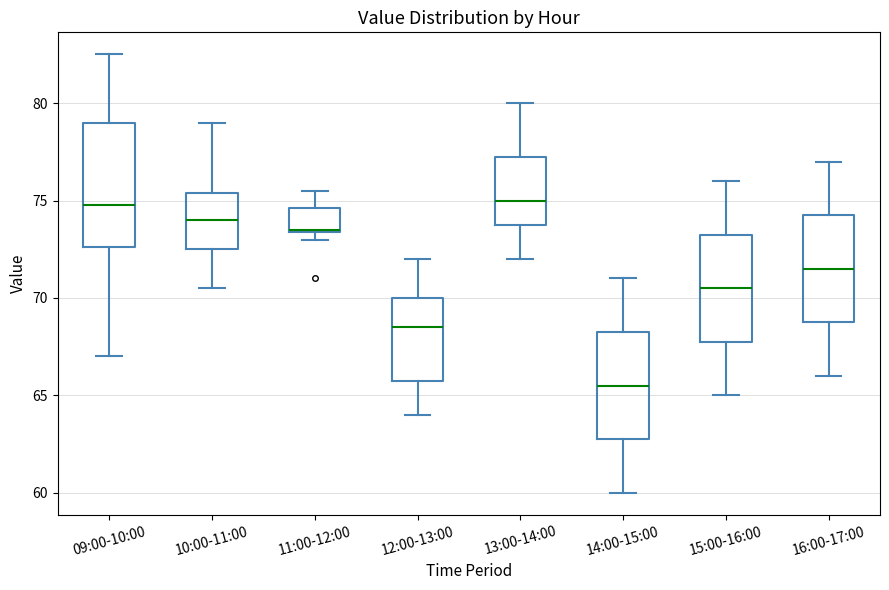

Reading left to right, read every box against the y-axis: the position of its median line, the range the box covers, and the ends of its whiskers. The values are not printed on the chart, so give them approximately, as read against the axis.

09:00-10:00: median 75.0, box 72.5 to 79.0, whiskers 67.0 to 82.5
10:00-11:00: median 74.0, box 72.5 to 75.5, whiskers 70.5 to 79.0
11:00-12:00: median 73.5, box 73.5 to 74.5, whiskers 73.0 to 75.5
12:00-13:00: median 68.5, box 66.0 to 70.0, whiskers 64.0 to 72.0
13:00-14:00: median 75.0, box 74.0 to 77.5, whiskers 72.0 to 80.0
14:00-15:00: median 65.5, box 63.0 to 68.5, whiskers 60.0 to 71.0
15:00-16:00: median 70.5, box 68.0 to 73.5, whiskers 65.0 to 76.0
16:00-17:00: median 71.5, box 69.0 to 74.5, whiskers 66.0 to 77.0